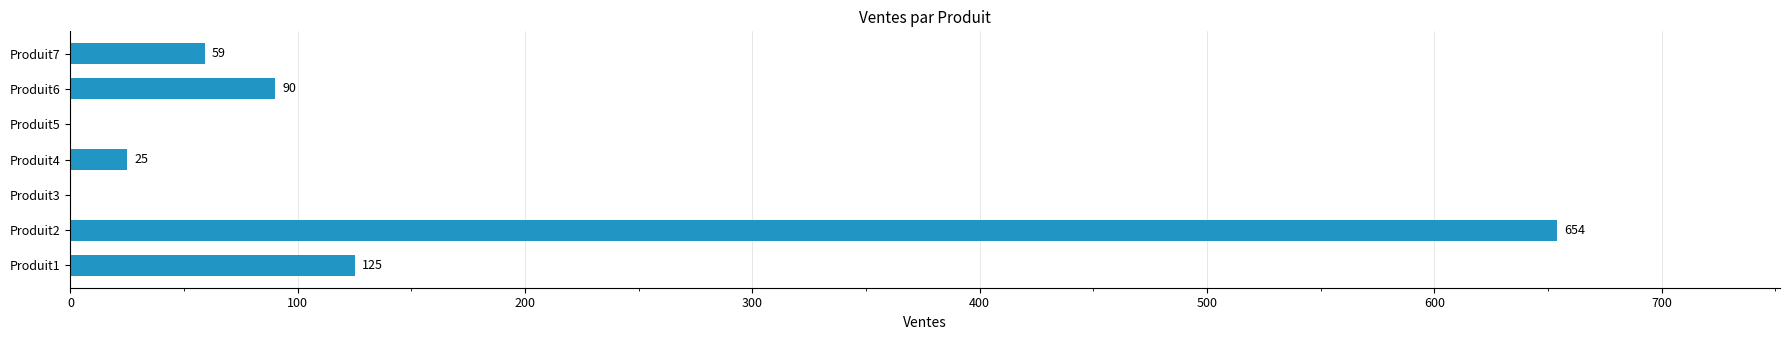

What is the average value?

136